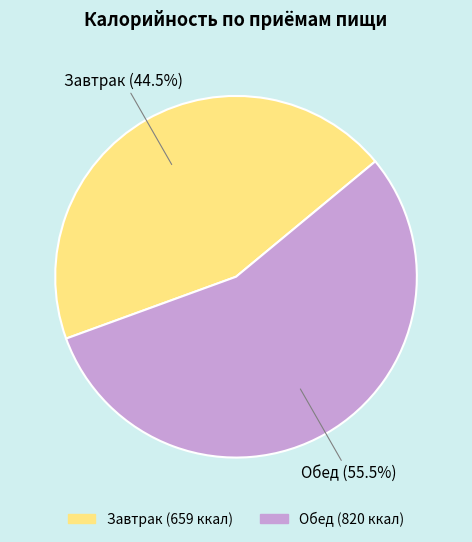

Rank the categories by value from lowest to highest.

Завтрак, Обед